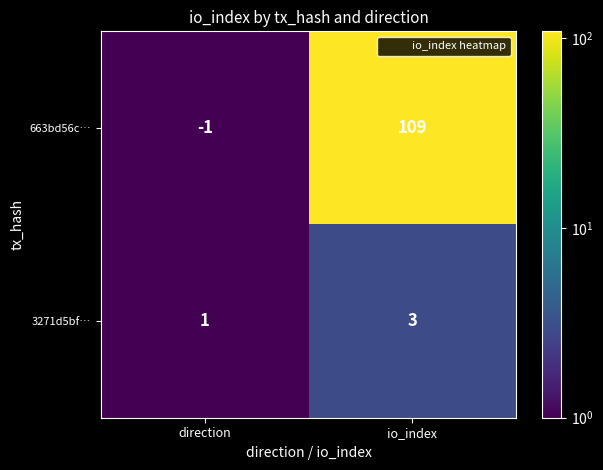

What is the sum of the 663bd56c… values at io_index and direction?

108